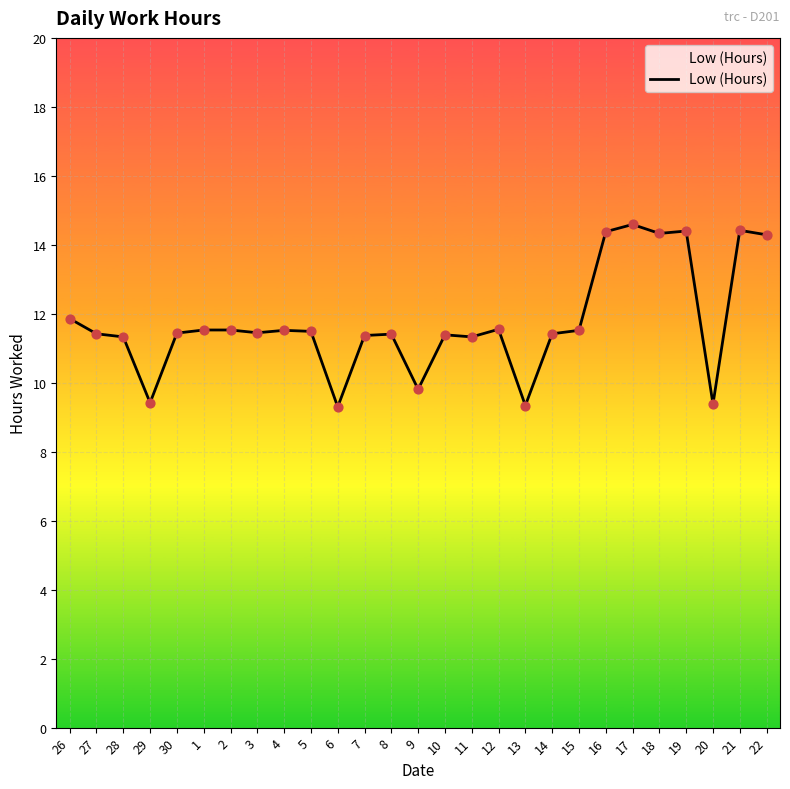

What is the ratio of the value at 2 to the value at 7?

1.0